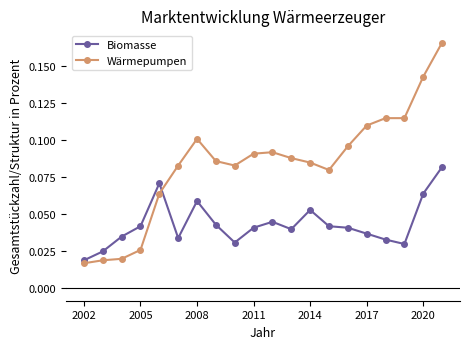

How many lines are shown in the chart?

2